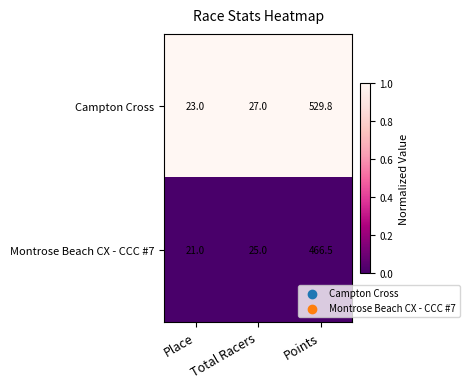

What is the total value across all series at Points?

996.3